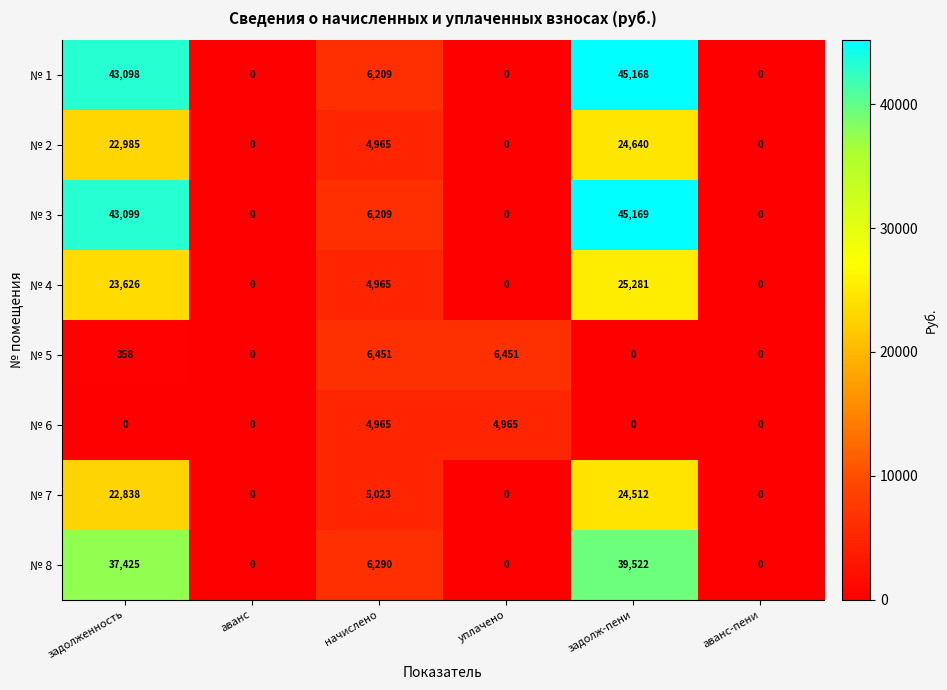

Which label corresponds to the largest value in the chart?

задолж-пени